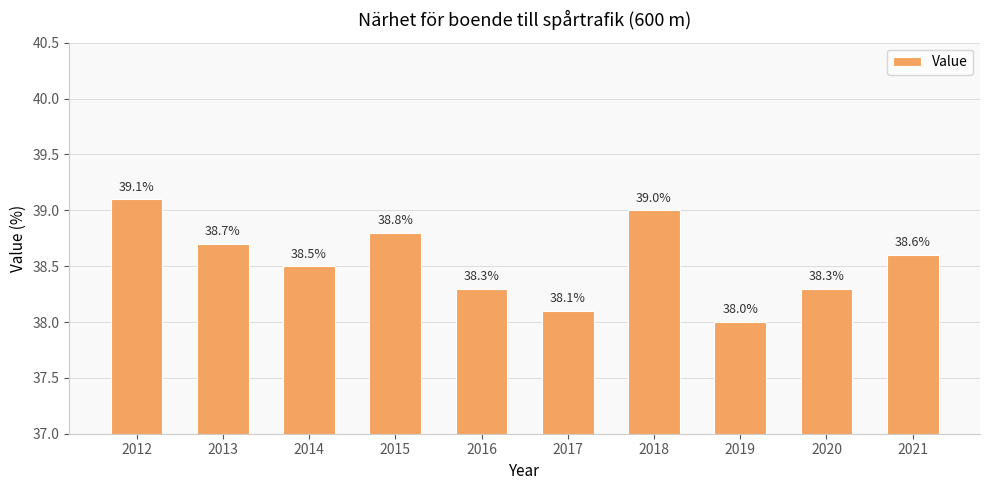

Where is the data nearest to the value 38?

2019